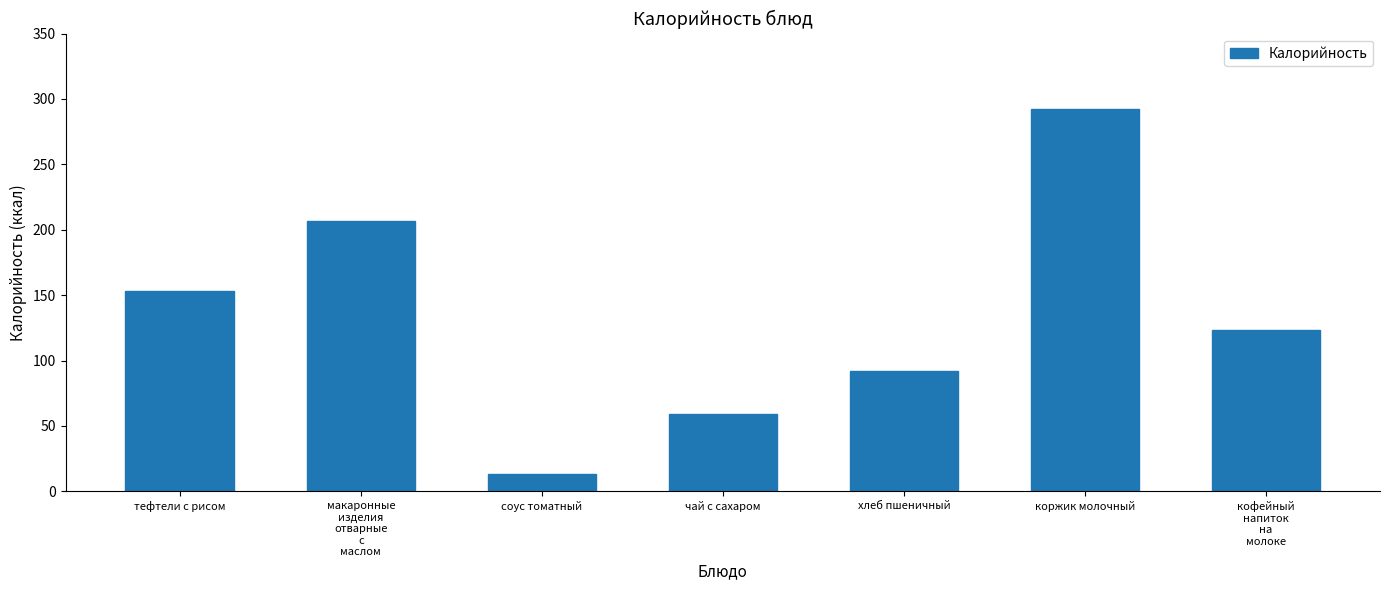

Reading right to left, extract all data points from this chart.

кофейный
напиток
на
молоке=123.5	коржик молочный=292.0	хлеб пшеничный=91.9	чай с сахаром=59.3	соус томатный=13.2	макаронные
изделия
отварные
с
маслом=206.4	тефтели с рисом=153.3